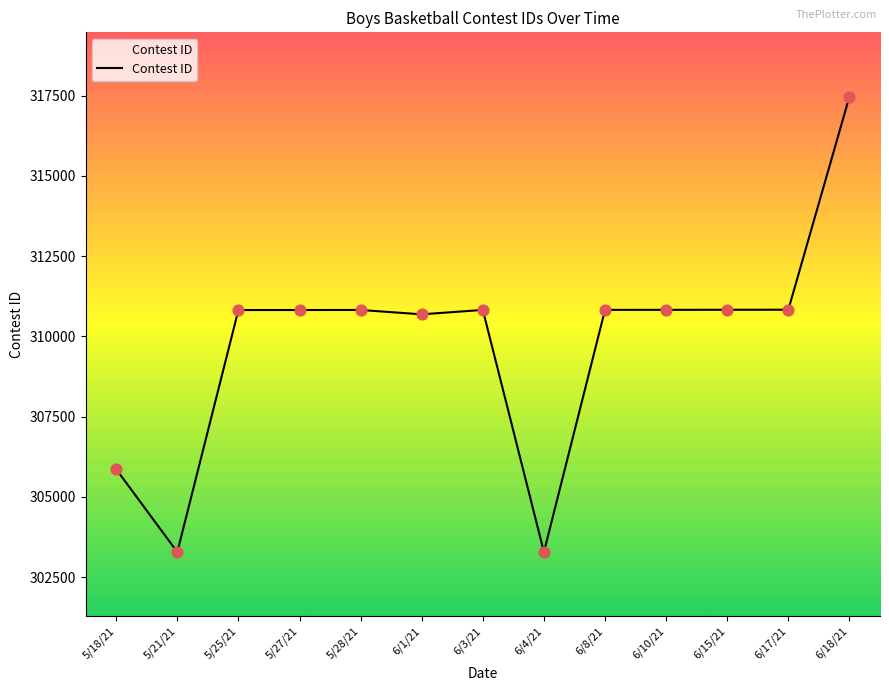

What is the change in value from 5/21/21 to 6/8/21?

+7544